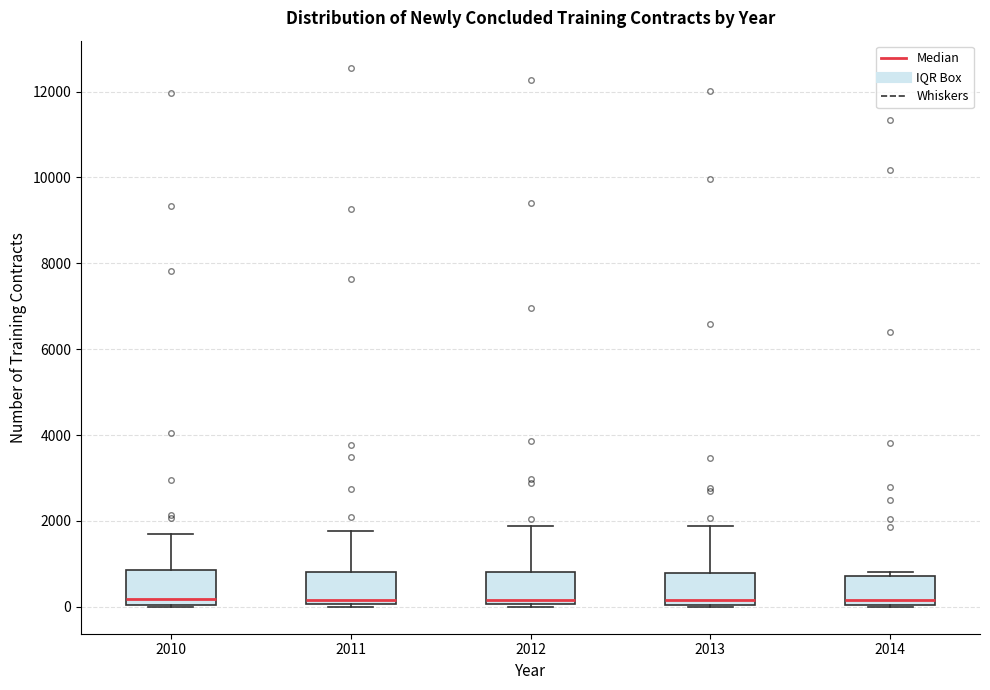

Reading left to right, read every box against the y-axis: the position of its median line, the range the box covers, and the ends of its whiskers. The values are not printed on the chart, so give them approximately, as read against the axis.

2010: median 200, box 0 to 800, whiskers 0 to 1600
2011: median 200, box 0 to 800, whiskers 0 to 1800
2012: median 200, box 0 to 800, whiskers 0 to 1800
2013: median 200, box 0 to 800, whiskers 0 to 1800
2014: median 200, box 0 to 800, whiskers 0 to 800 (just above the box's upper edge)